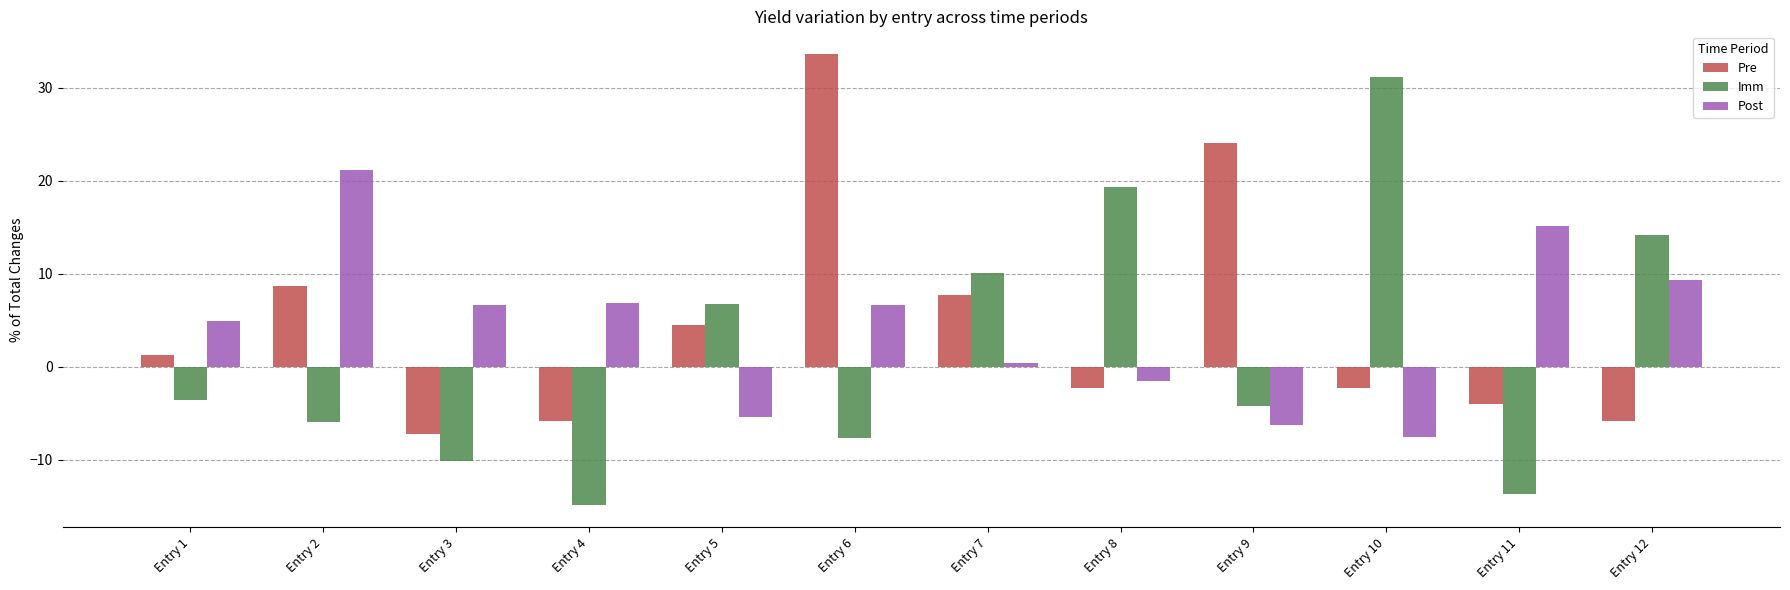

What is the difference between the Post values at Entry 6 and Entry 2?

14.4